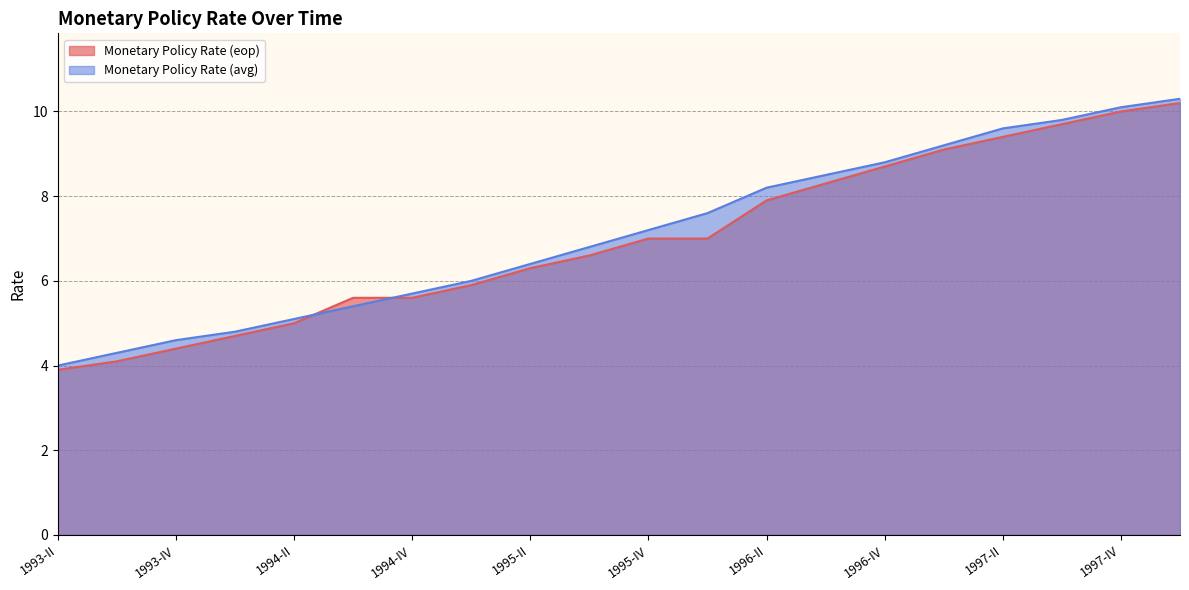

Reading left to right, transcribe all the data shown in this chart.

Monetary Policy Rate (eop): 1993-II=3.9	1993-III=4.1	1993-IV=4.4	1994-I=4.7	1994-II=5.0	1994-III=5.6	1994-IV=5.6	1995-I=5.9	1995-II=6.3	1995-III=6.6	1995-IV=7.0	1996-I=7.0	1996-II=7.9	1996-III=8.3	1996-IV=8.7	1997-I=9.1	1997-II=9.4	1997-III=9.7	1997-IV=10.0	1998-I=10.2
Monetary Policy Rate (avg): 1993-II=4.0	1993-III=4.3	1993-IV=4.6	1994-I=4.8	1994-II=5.1	1994-III=5.4	1994-IV=5.7	1995-I=6.0	1995-II=6.4	1995-III=6.8	1995-IV=7.2	1996-I=7.6	1996-II=8.2	1996-III=8.5	1996-IV=8.8	1997-I=9.2	1997-II=9.6	1997-III=9.8	1997-IV=10.1	1998-I=10.3